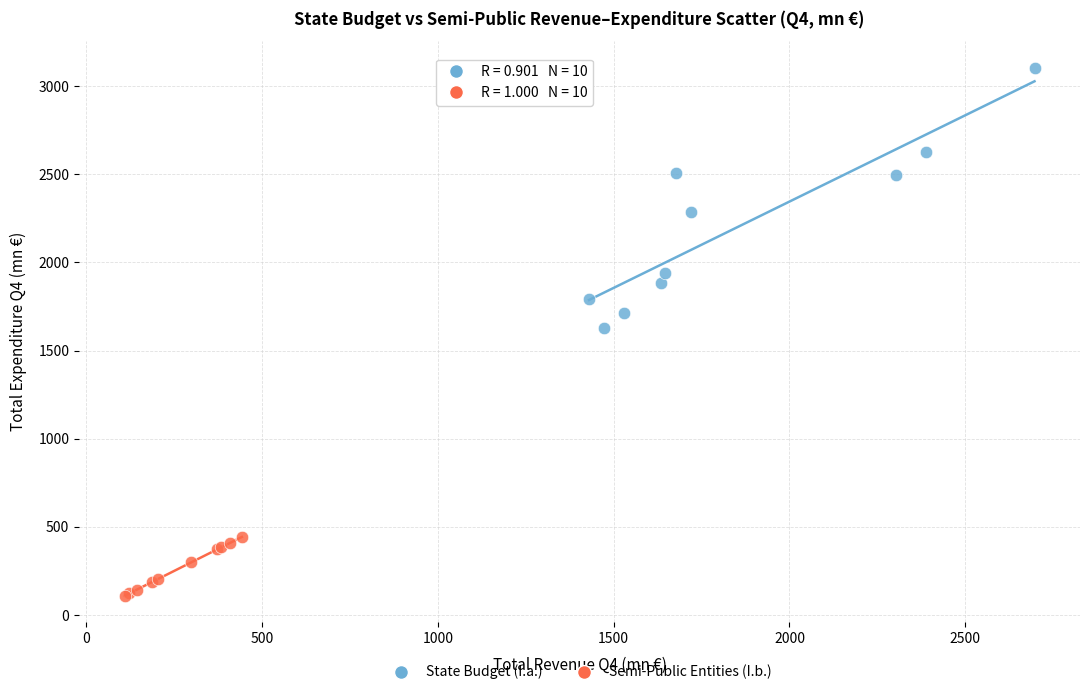

Which series contains the highest Y value?

State Budget (I.a.)